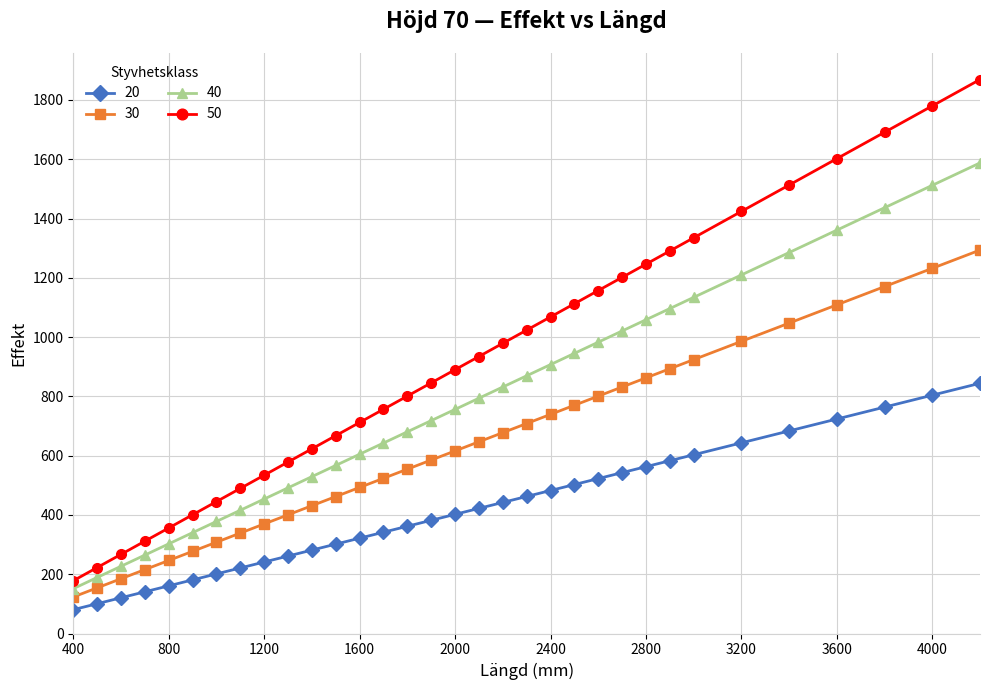

Which series has the largest total across all categories?

50